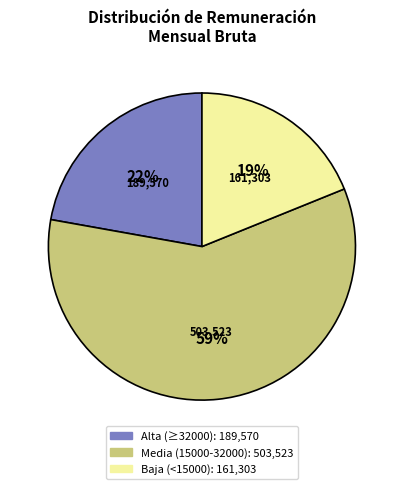

To the nearest percent, what is the difference between the largest and smallest slice percentages?

40%